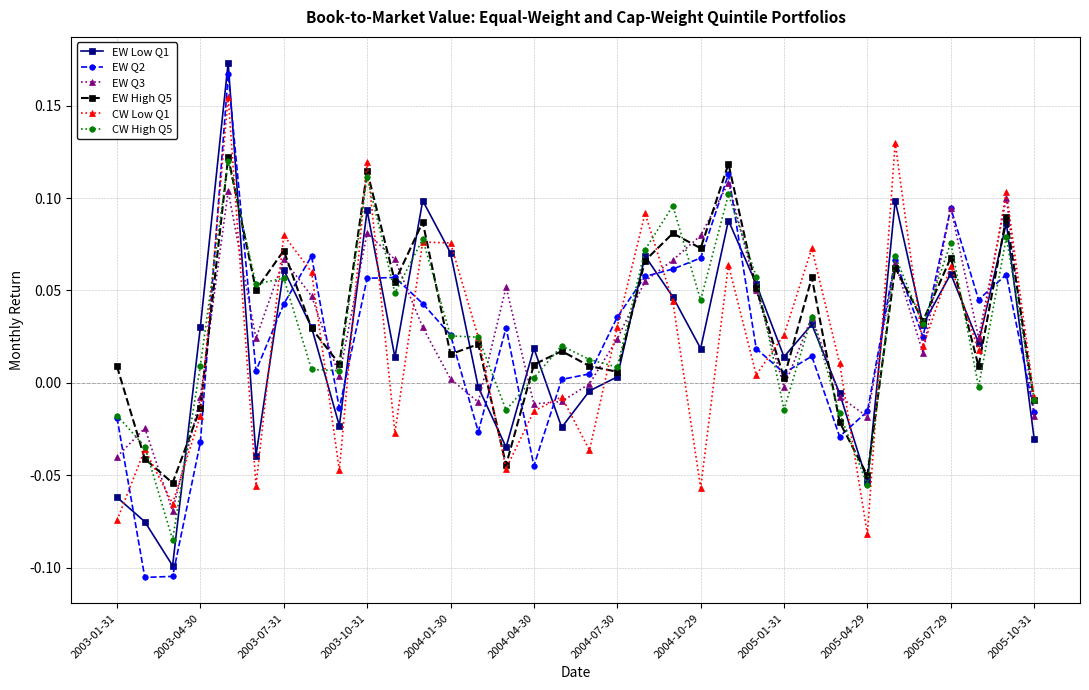

After their last crossing, which series has the higher values: EW Low Q1 or EW Q2?

EW Q2